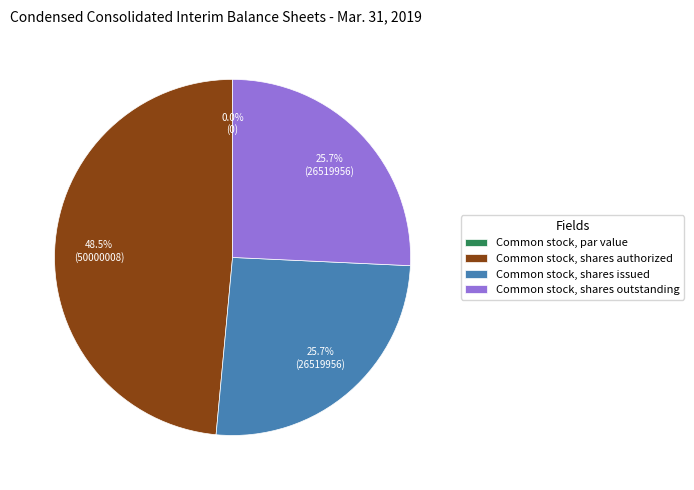

Which category has the biggest portion of the pie?

Common stock, shares authorized